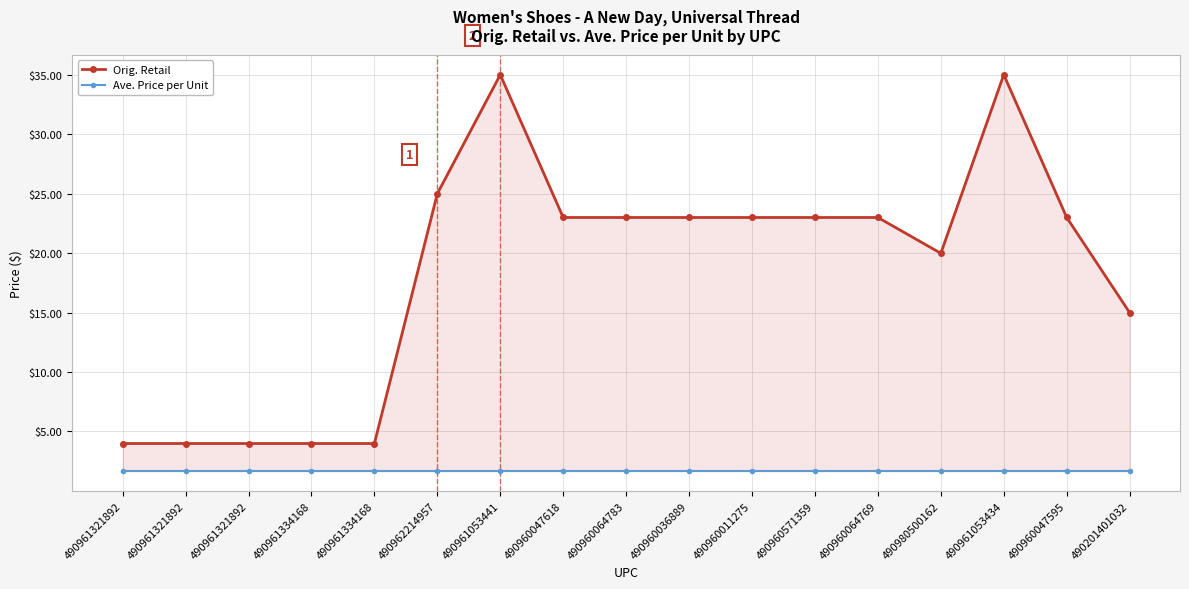

What is the sum of all Ave. Price per Unit values?

28.3